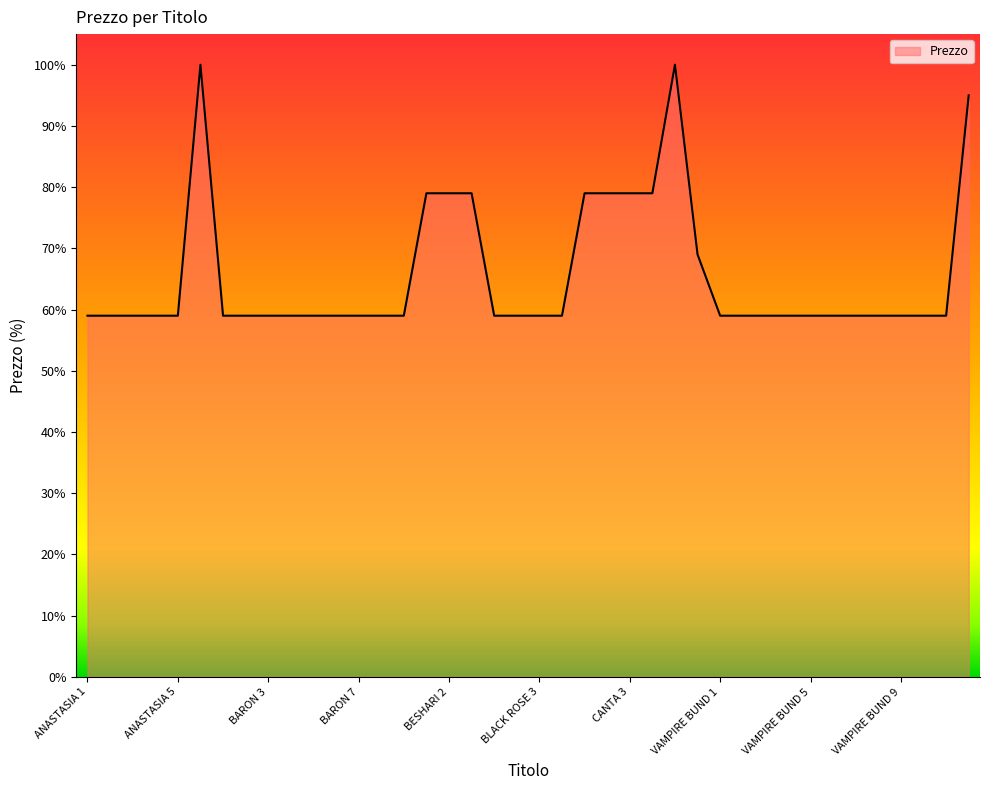

What is the greatest value displayed?

100.0